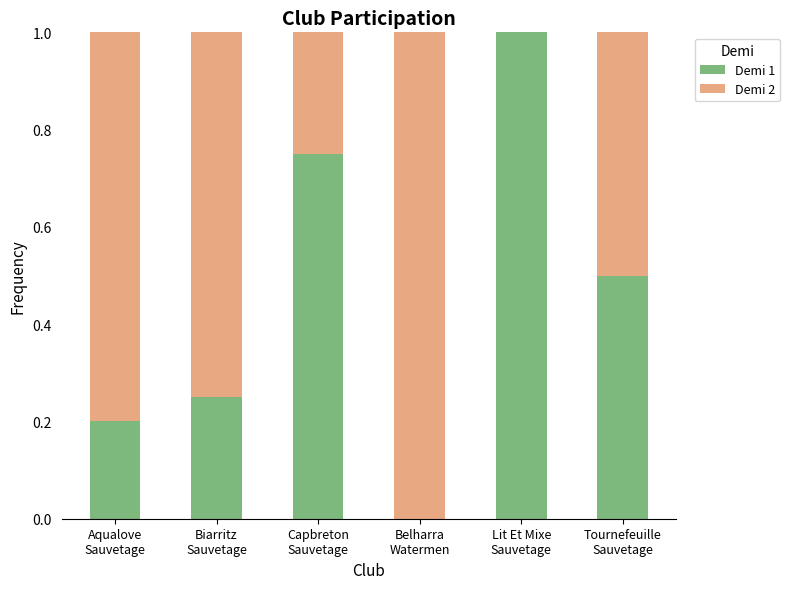

How many values in Demi 1 are above zero?

5